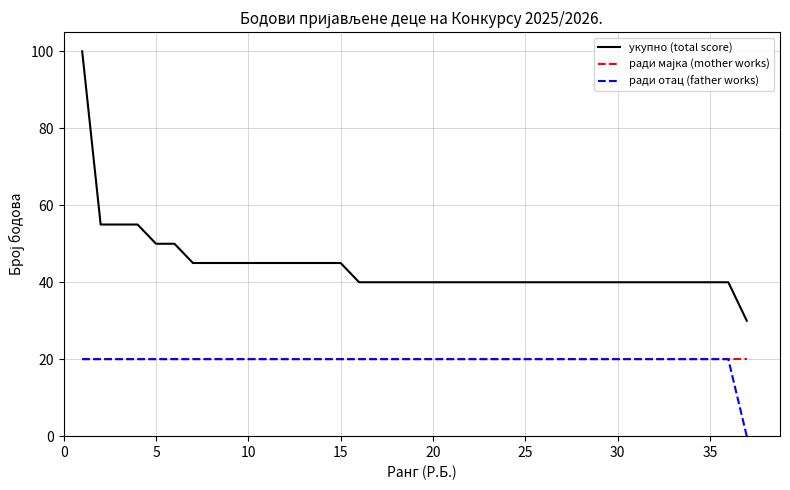

True or false: укупно (total score) and ради отац (father works) intersect in this chart.

False